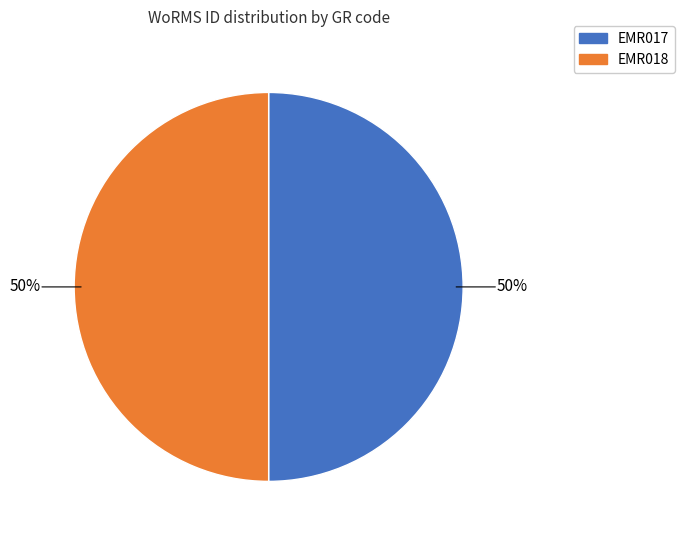

Is it true that EMR017 is 60% of the pie?

False